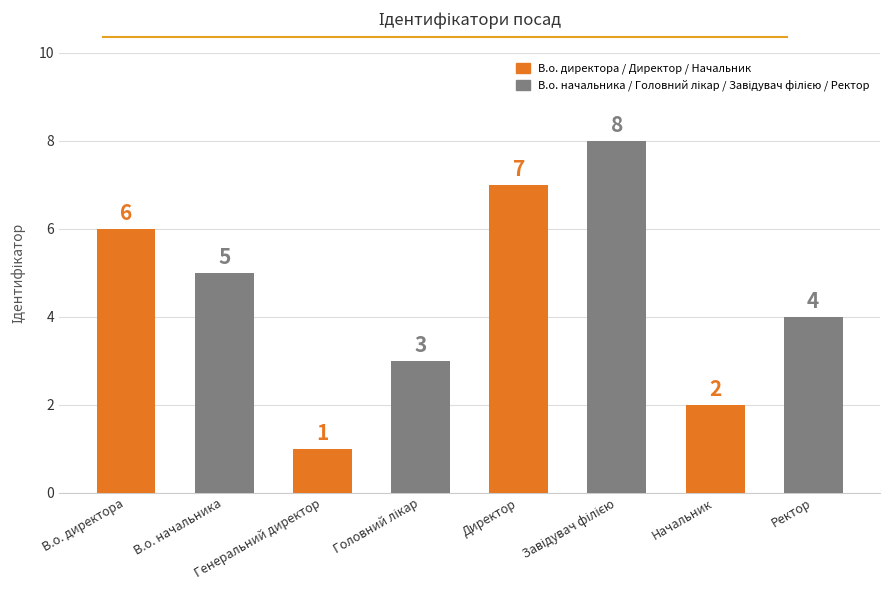

Which category has the lowest value across all series?

Генеральний директор